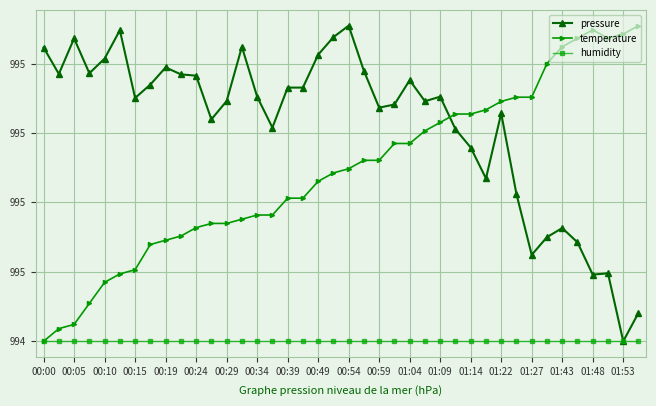

What is the label of the 26th point from the right?

00:34